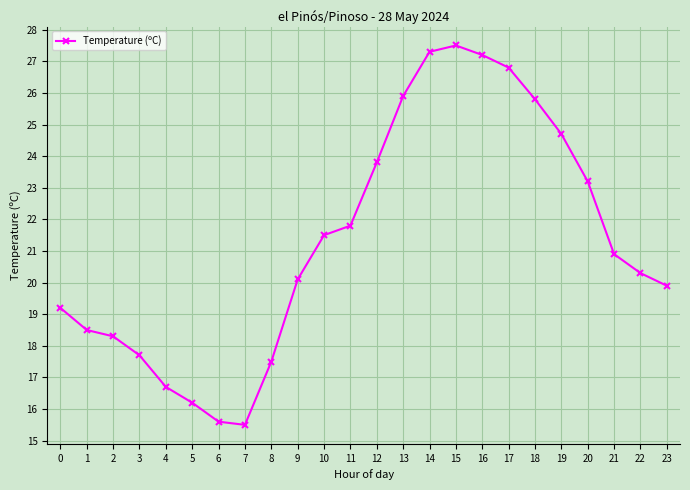

Approximately how many times larger is the value at 10 compared to 17?

0.8